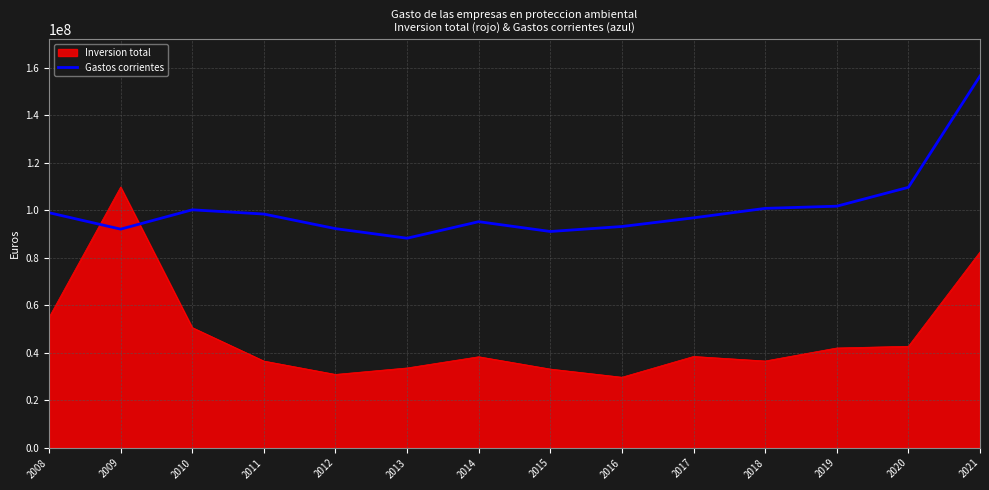

What is the smallest value displayed?

29706880